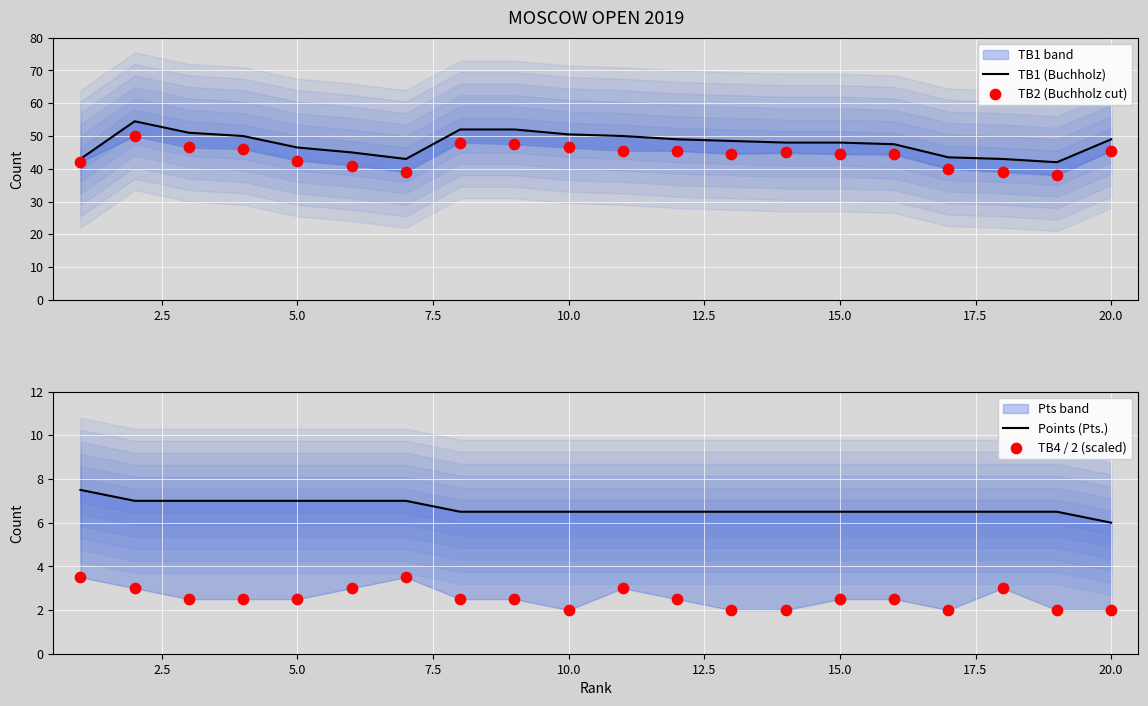

Which series reaches the minimum Y coordinate?

TB4 / 2 (scaled)